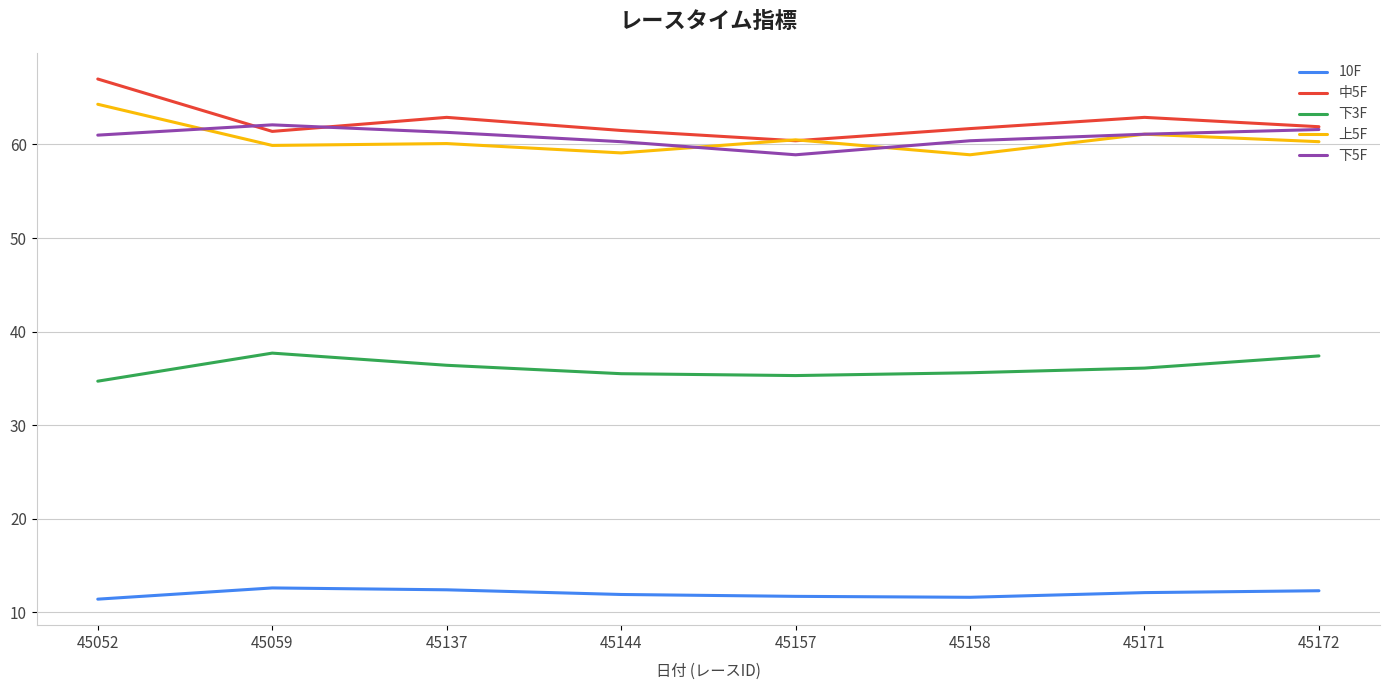

Where is the first local maximum for 中5F?

45137